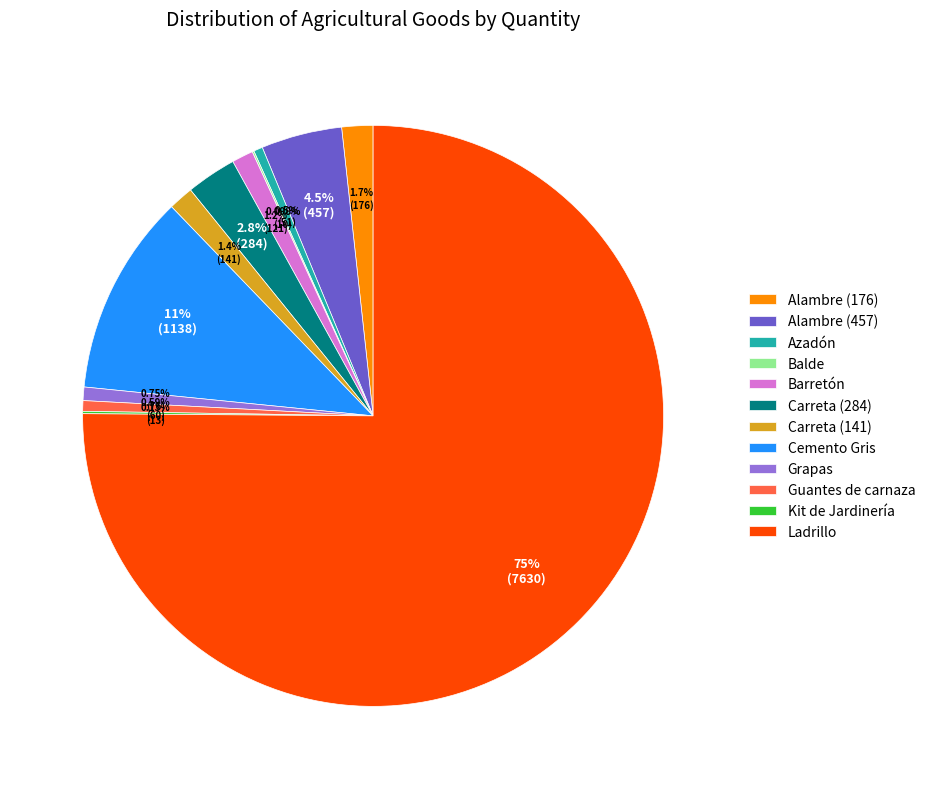

Which category has the biggest portion of the pie?

Ladrillo